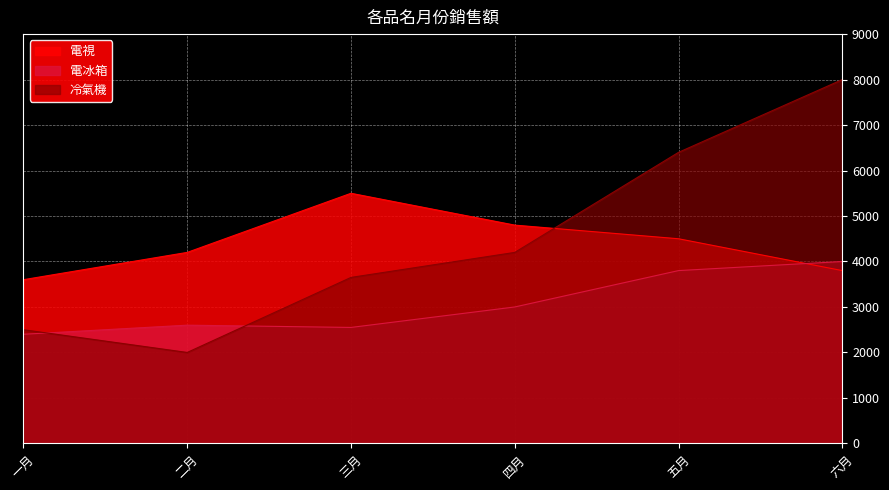

Where is 電視 nearest to the value 4550?

五月